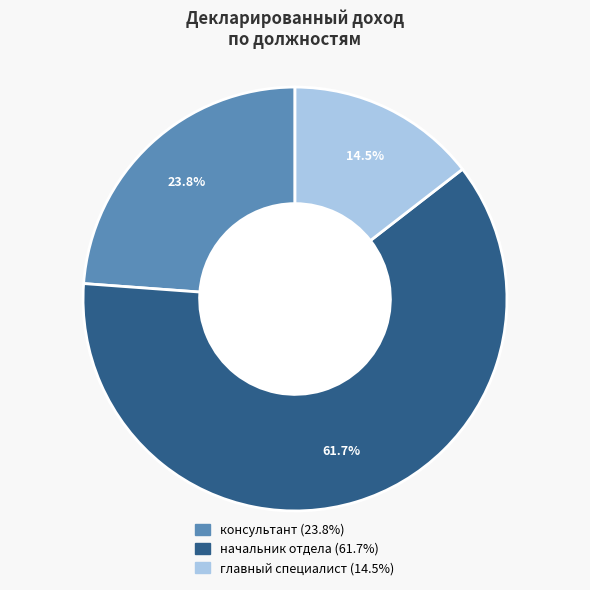

Is there a majority slice in this chart?

Yes